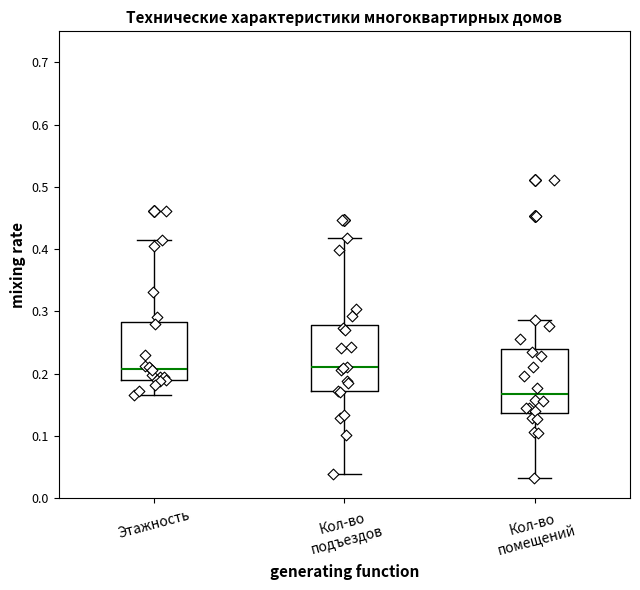

Reading left to right, transcribe this box plot: for each box, give where its median line is, the range the box spans, and where its two whiskers end, as read against the y-axis. The values are not printed on the chart, so give them approximately, as read against the axis.

Этажность: median 0.21, box 0.19 to 0.28, whiskers 0.17 to 0.42
Кол-во подъездов: median 0.21, box 0.17 to 0.28, whiskers 0.04 to 0.42
Кол-во помещений: median 0.17, box 0.14 to 0.24, whiskers 0.03 to 0.29